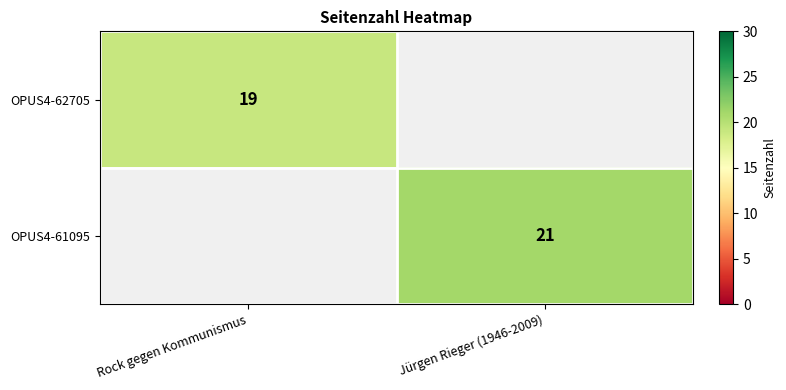

True or false: OPUS4-62705 has a value of 19 at Rock gegen Kommunismus.

True